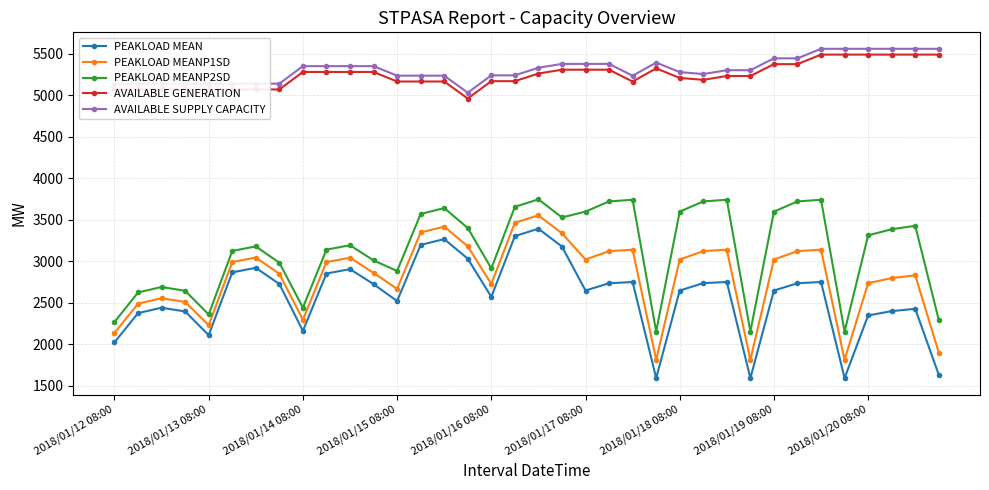

What is the minimum value for PEAKLOAD MEANP1SD?

1815